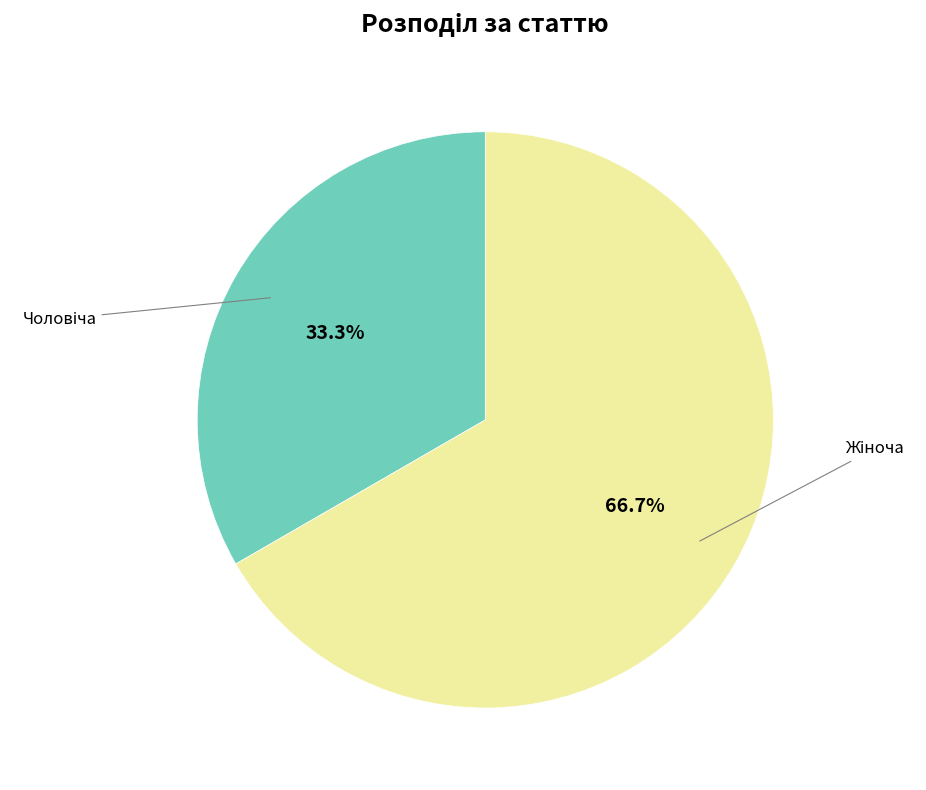

Is there any slice that represents more than half of the pie?

Yes